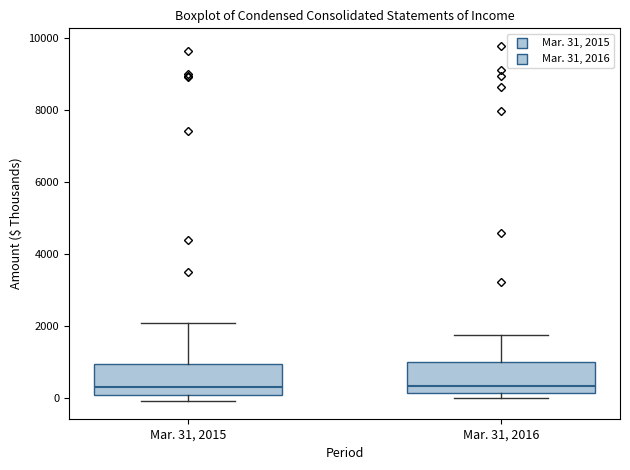

Reading left to right, read every box against the y-axis: the position of its median line, the range the box covers, and the ends of its whiskers. The values are not printed on the chart, so give them approximately, as read against the axis.

Mar. 31, 2015: median 400, box 0 to 1000, whiskers 0 (just below the box's lower edge) to 2000
Mar. 31, 2016: median 400, box 200 to 1000, whiskers 0 to 1800